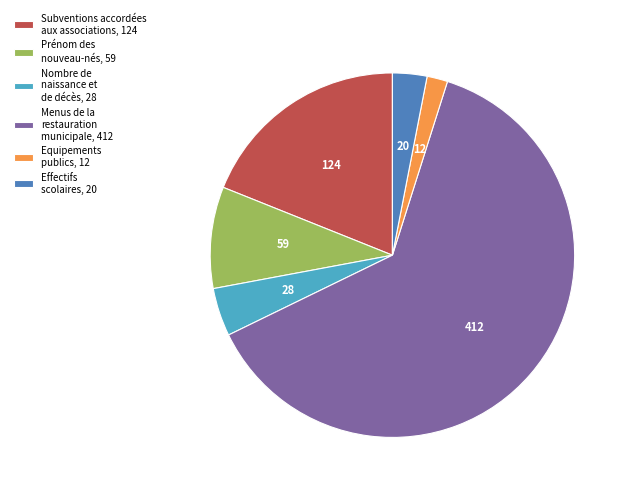

Between Equipements publics, 12 and Effectifs scolaires, 20, which is larger?

Effectifs scolaires, 20